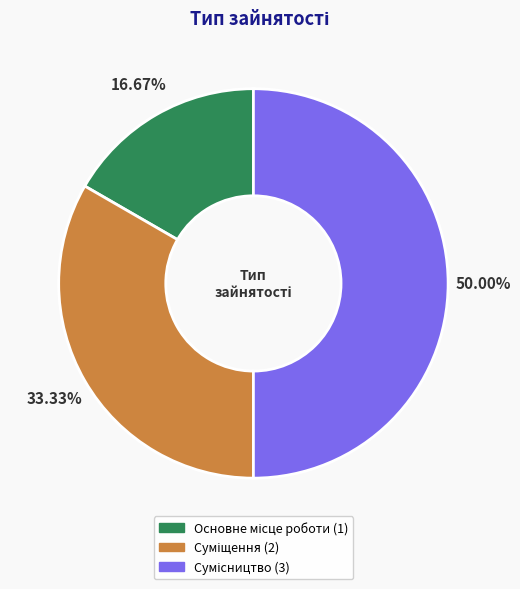

The Сумісництво slice represents 50% of the pie. True or false?

True